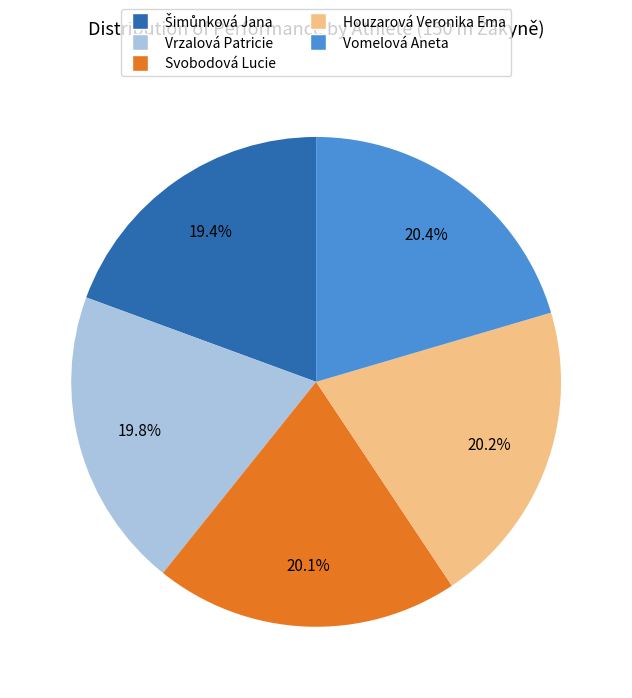

True or false: Vomelová Aneta accounts for 20% of the total.

True